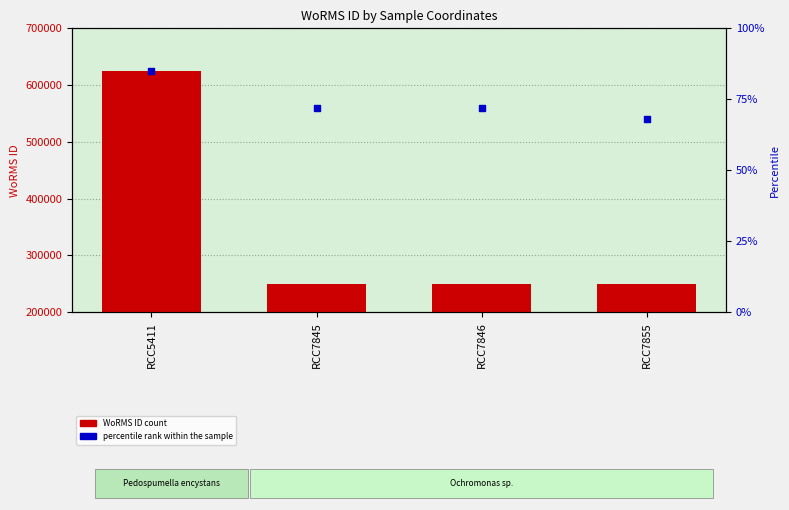

At which category is the sum across all series the highest?

RCC5411